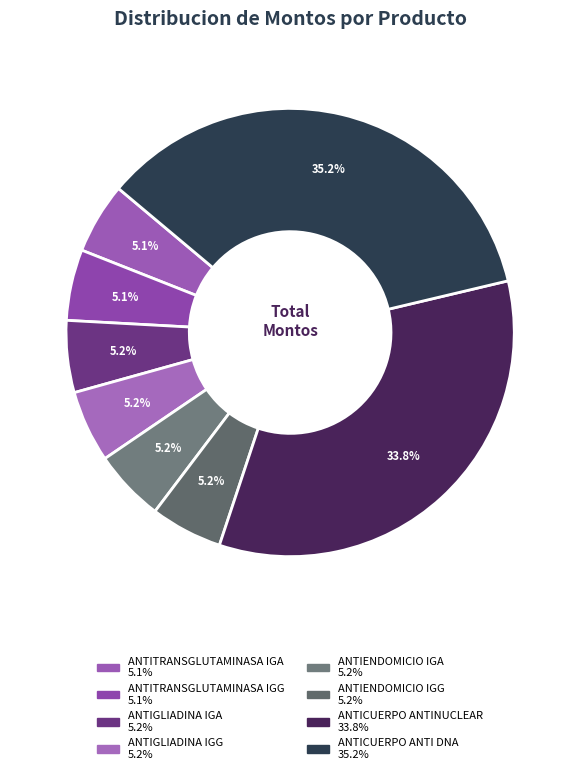

Count the number of slices in the pie.

8